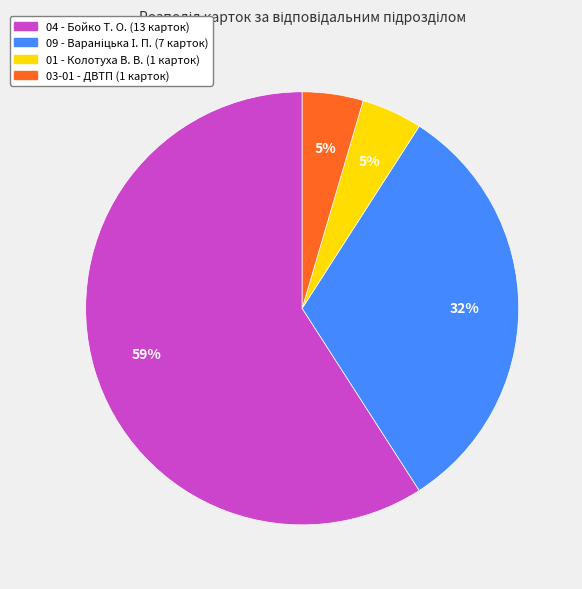

Is there any slice that represents more than half of the pie?

Yes